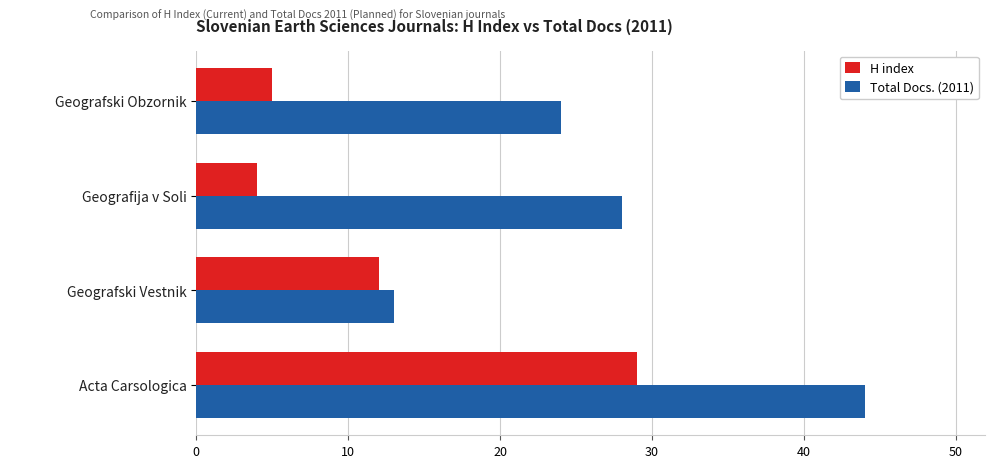

What is the total value across all series at Geografski Obzornik?

29